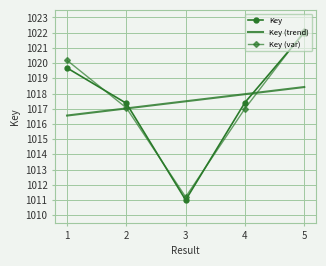

What is the highest value of the Key series?

1022.0